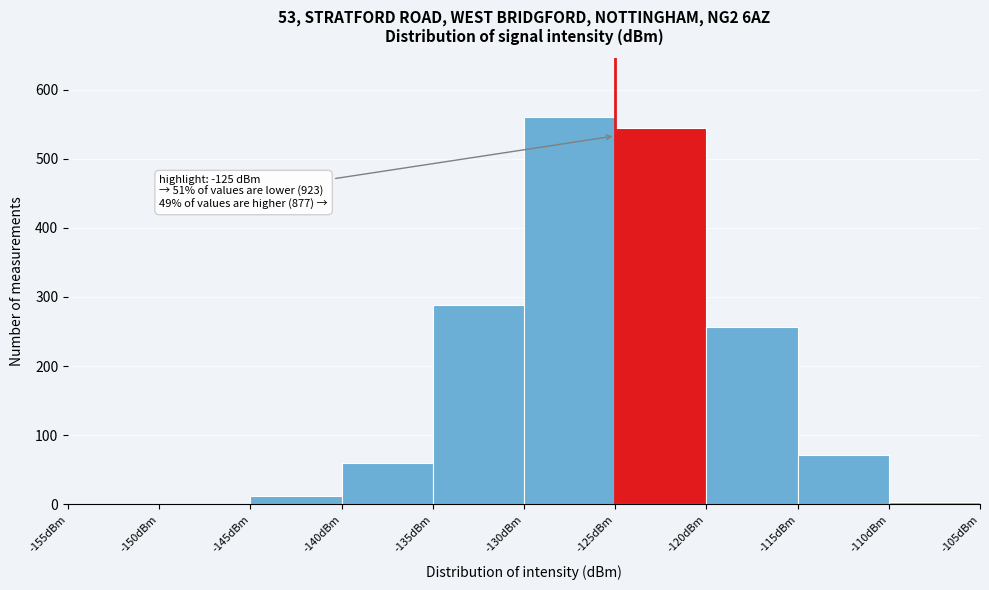

Which range on the x-axis has the tallest bar?

-130 to -125